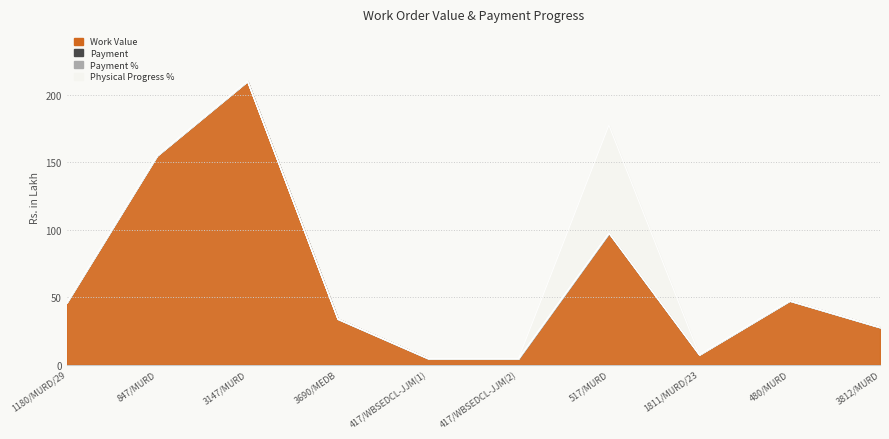

What are all the series names shown in the legend?

Work Value, Payment, Payment %, Physical Progress %